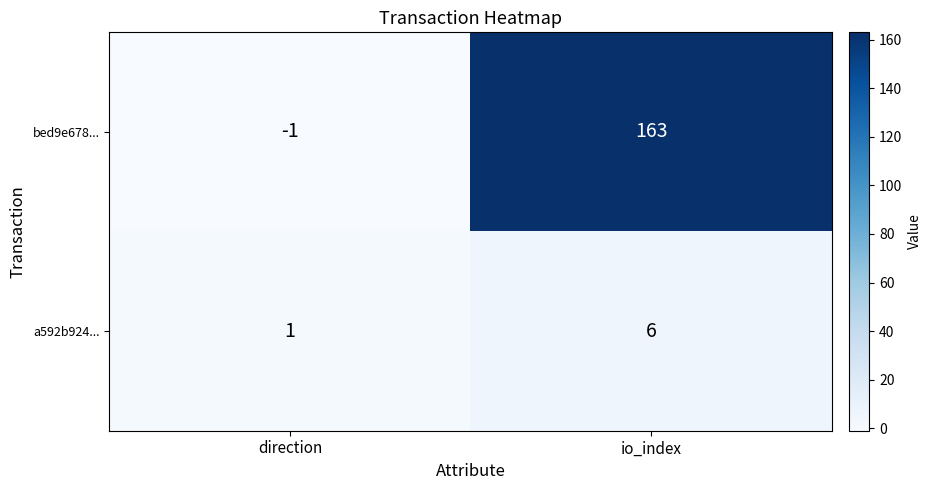

At direction, list the series in order from smallest to largest.

bed9e678..., a592b924...